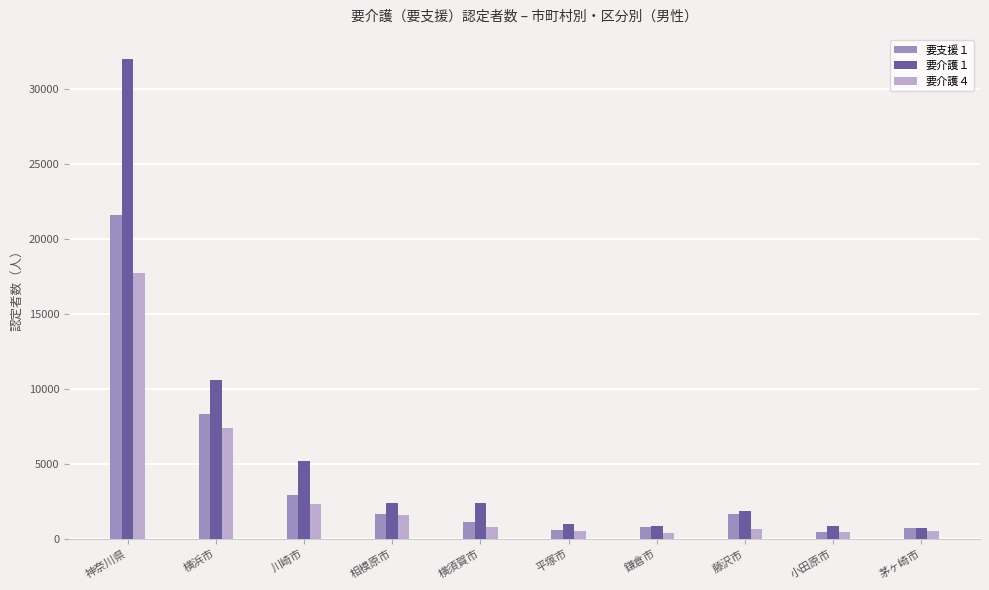

What is the sum of all 要介護１ values?

57979